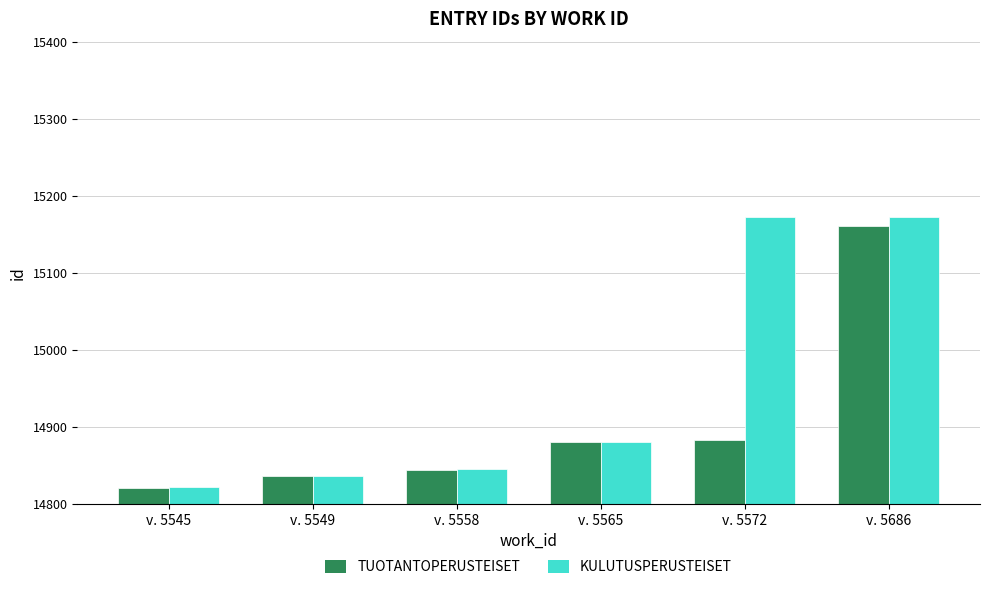

What value does the TUOTANTOPERUSTEISET series have at v. 5558, to the nearest 50?

14850